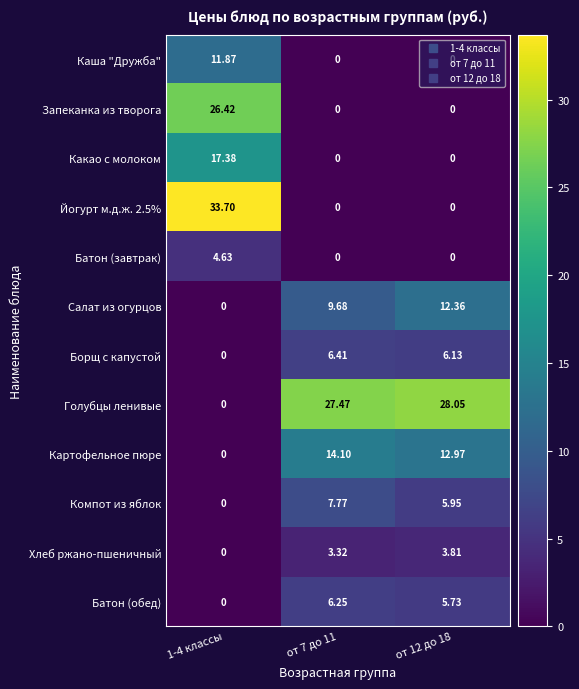

Which series has the largest total across all categories?

Голубцы ленивые